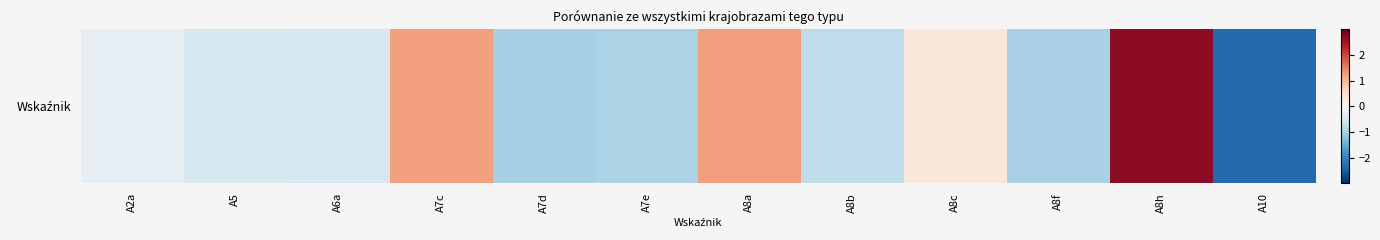

What is the difference between the second highest and second lowest values?

2.2